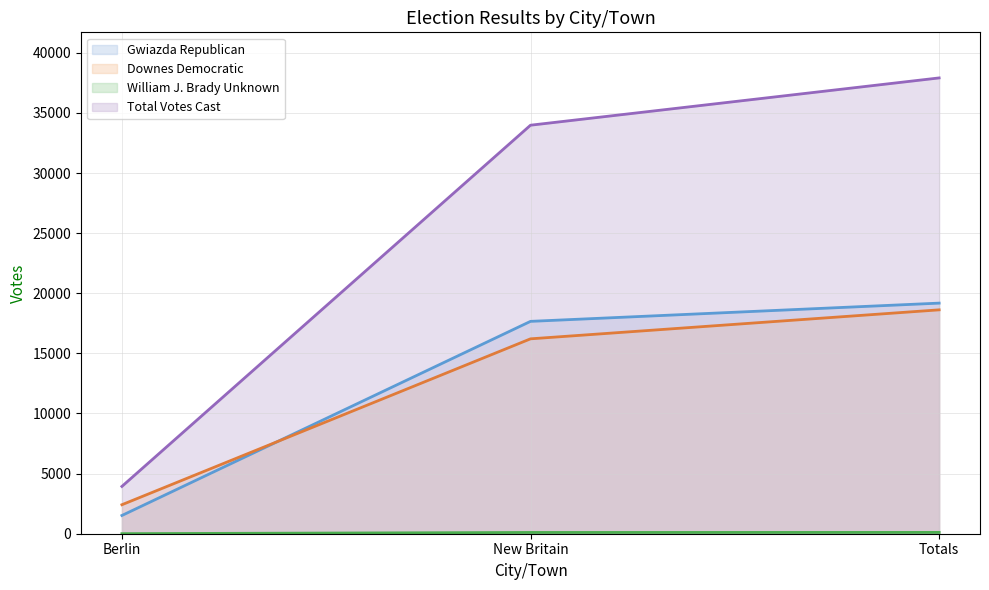

How many values in the William J. Brady Unknown series exceed 105?

1